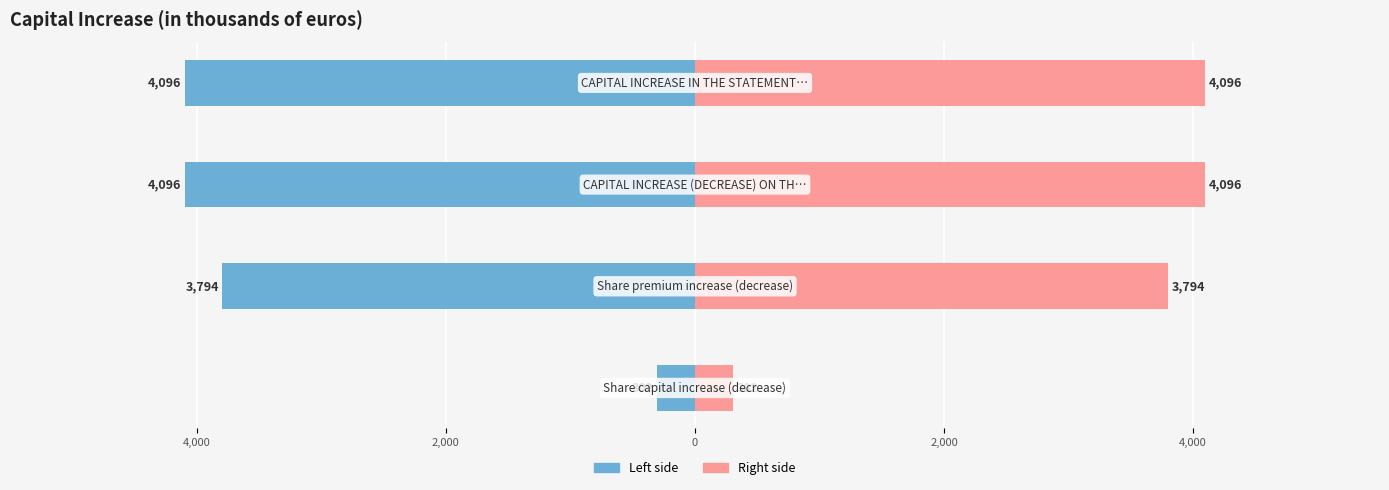

How many data points in col_2 (left) are less than -3794?

2